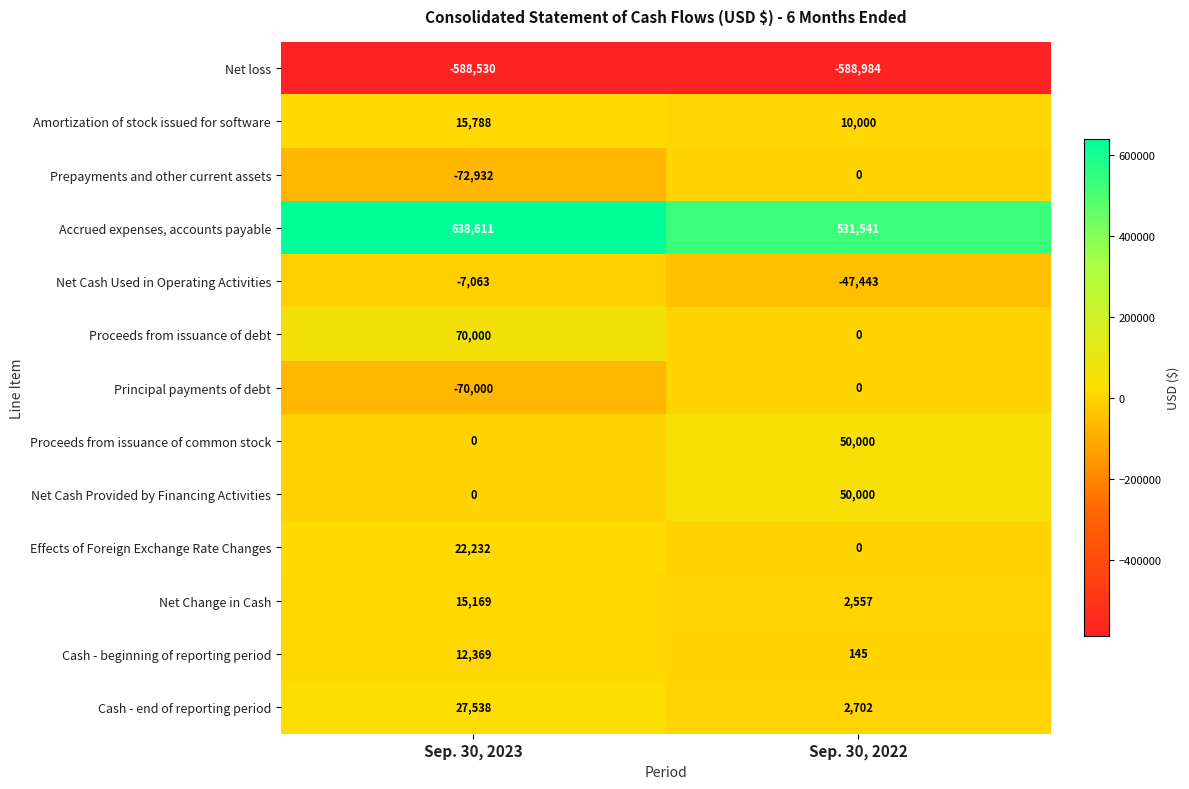

What is the approximate value of Net loss at Sep. 30, 2022, to the nearest 50?

-589000